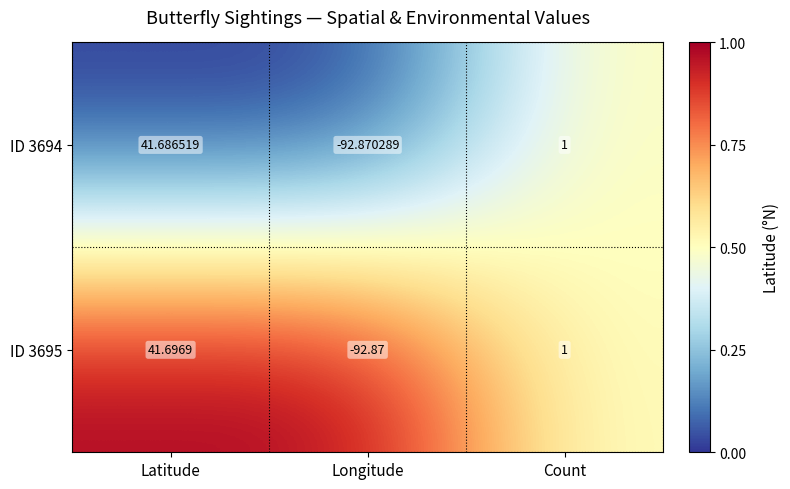

List the labels in order of ID 3694 value, smallest first.

Longitude, Count, Latitude